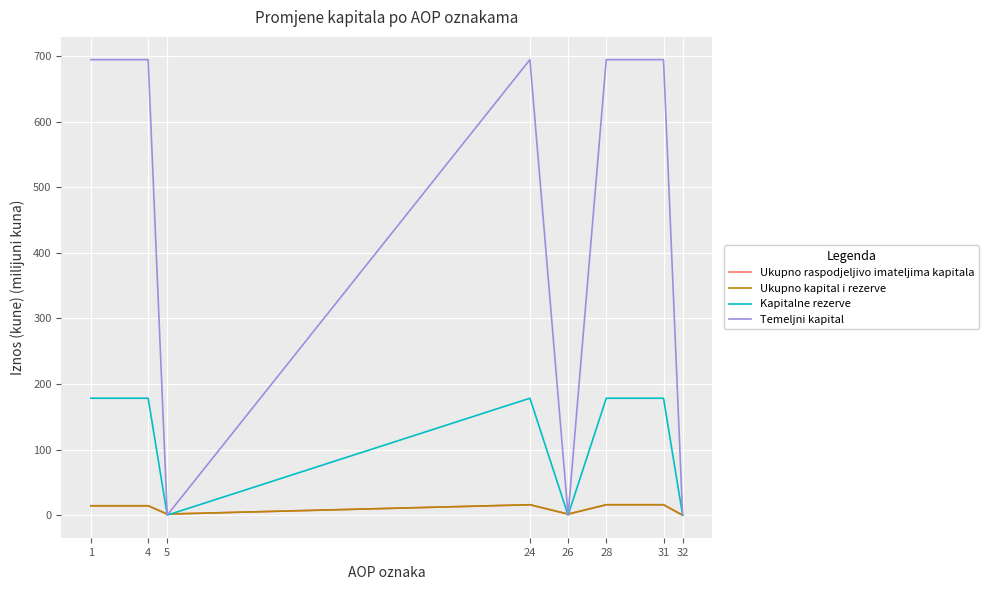

Does the chart display data point markers on the line(s)?

No